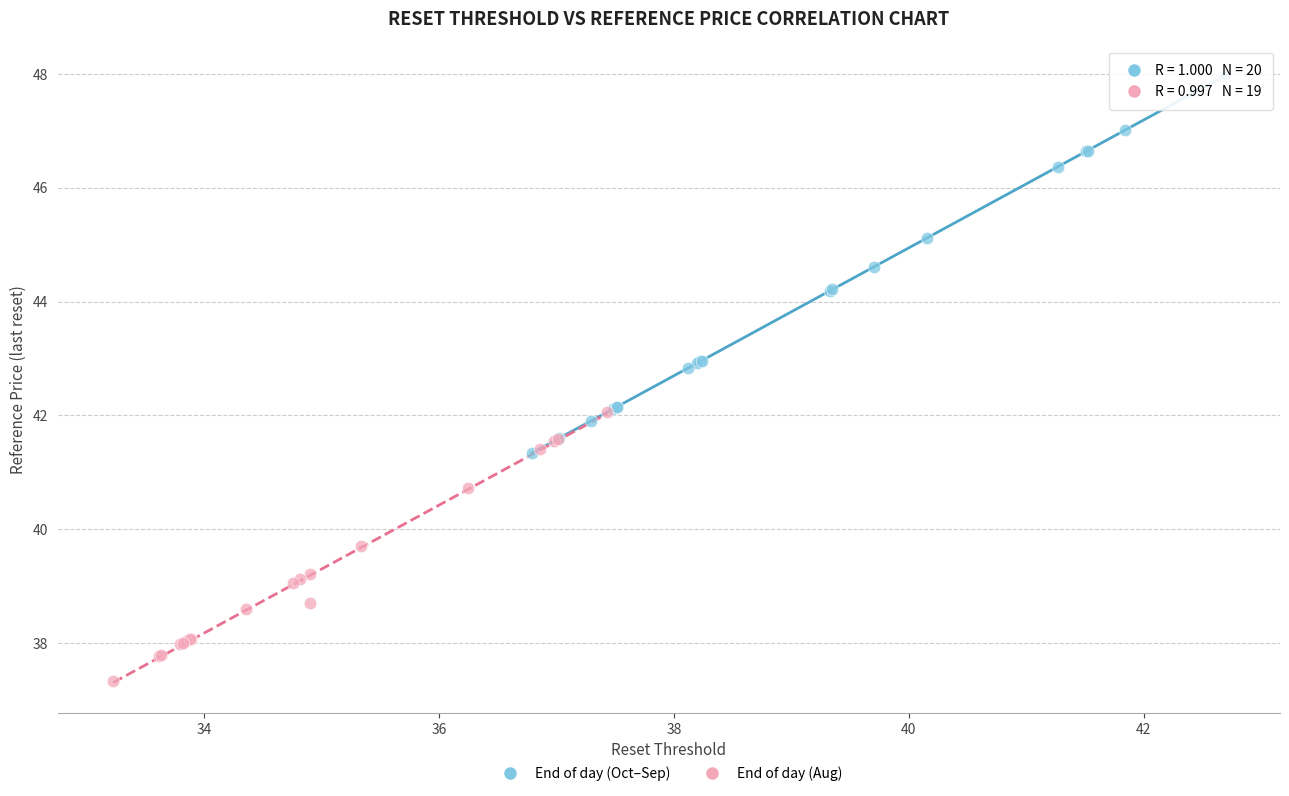

Which series reaches the minimum Y coordinate?

End of day (Aug)